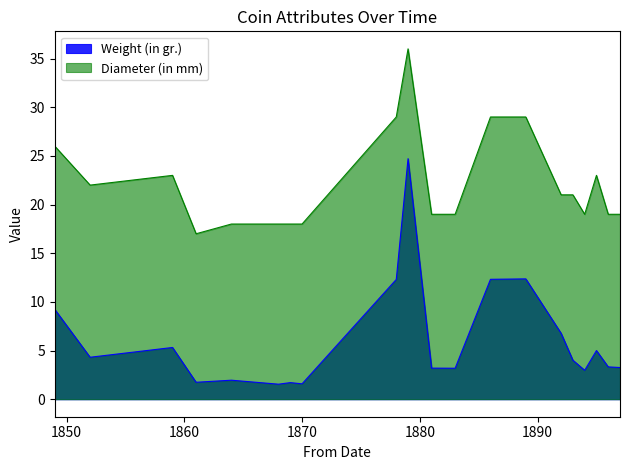

The Weight (in gr.) series shows 2.2 at 1852. True or false?

False